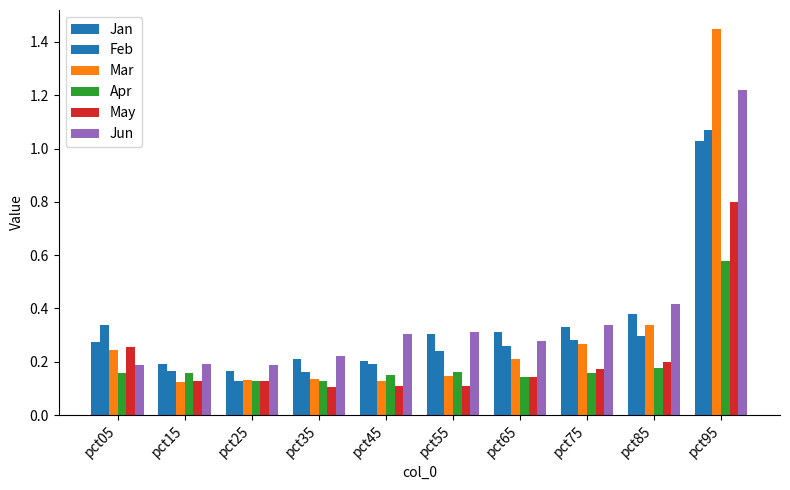

Are the bars grouped side by side (vs. stacked)?

Yes